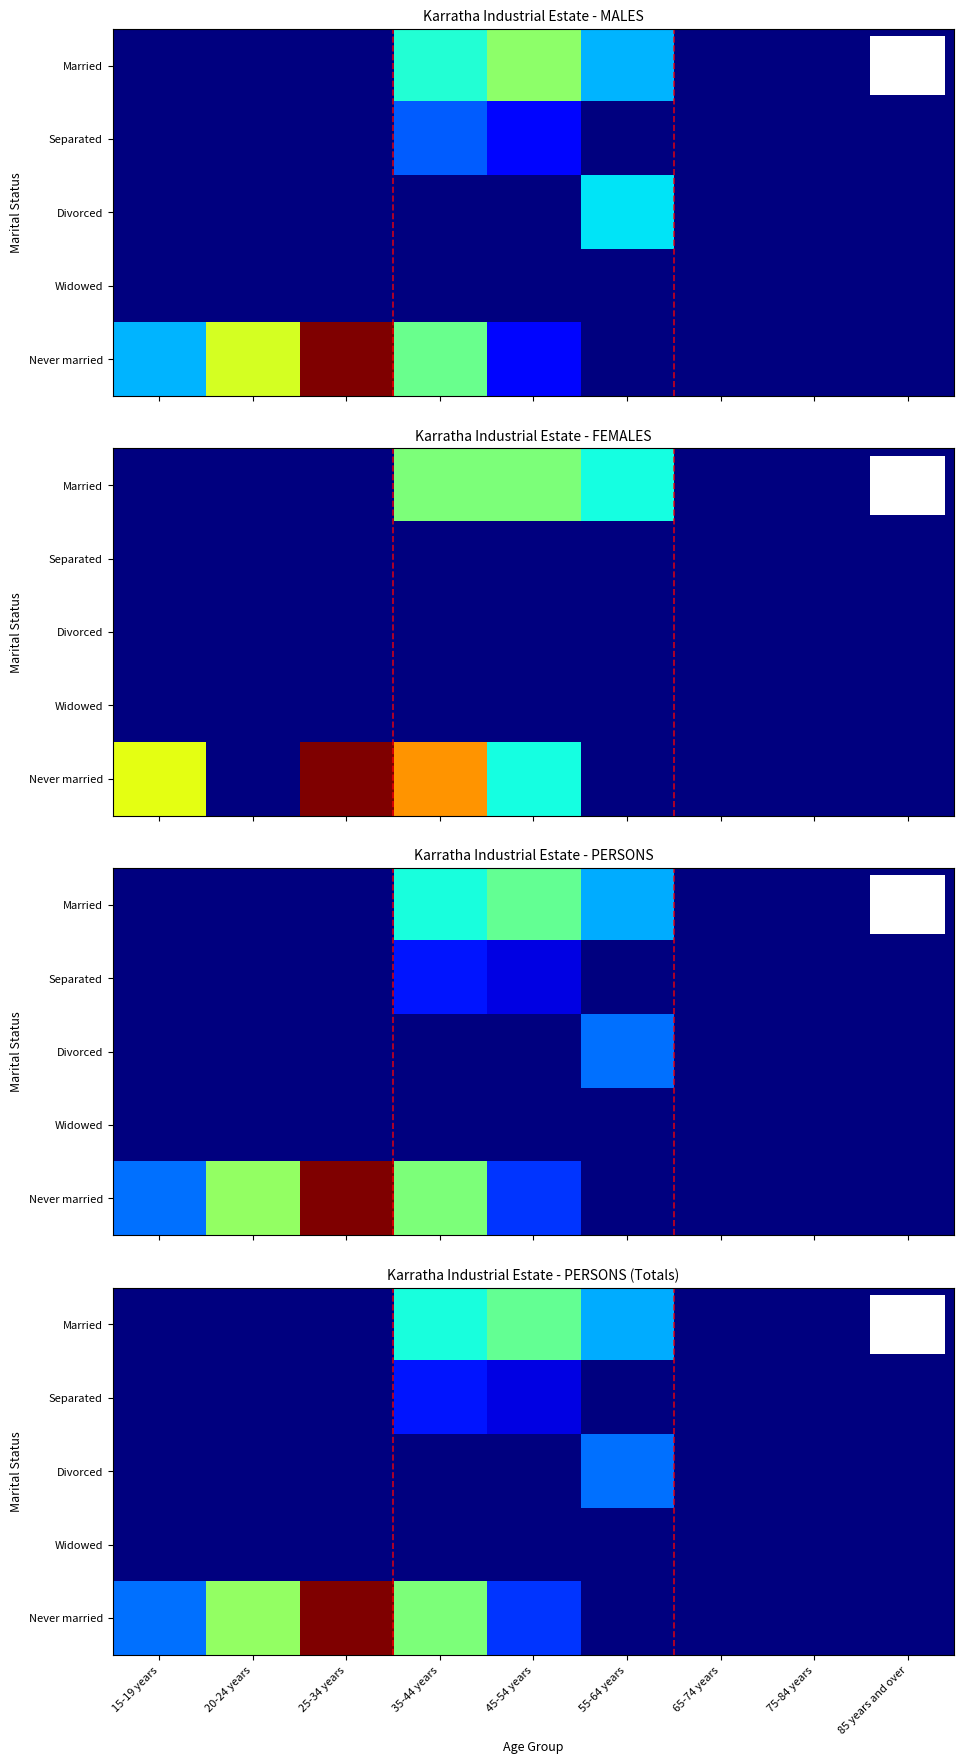

What is the total value across all series at 20-24 years?

18